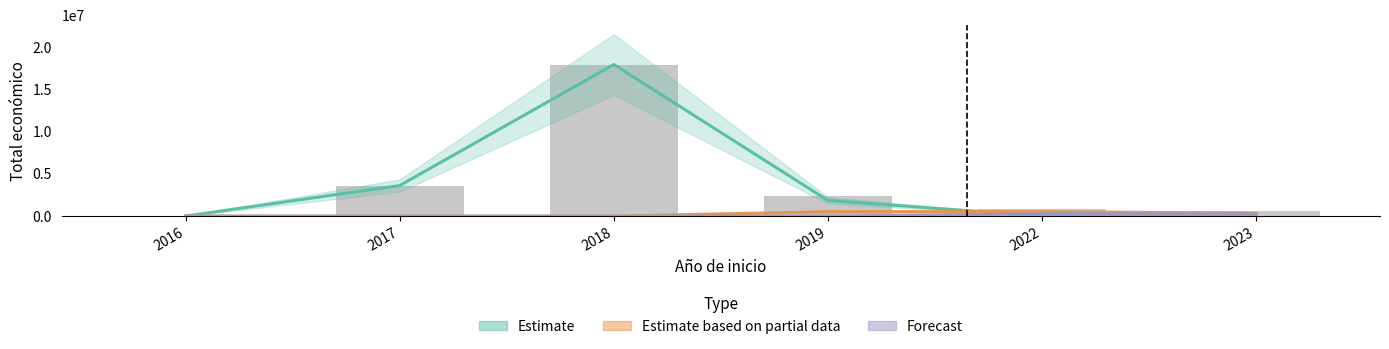

Does the chart contain stacked bars?

No